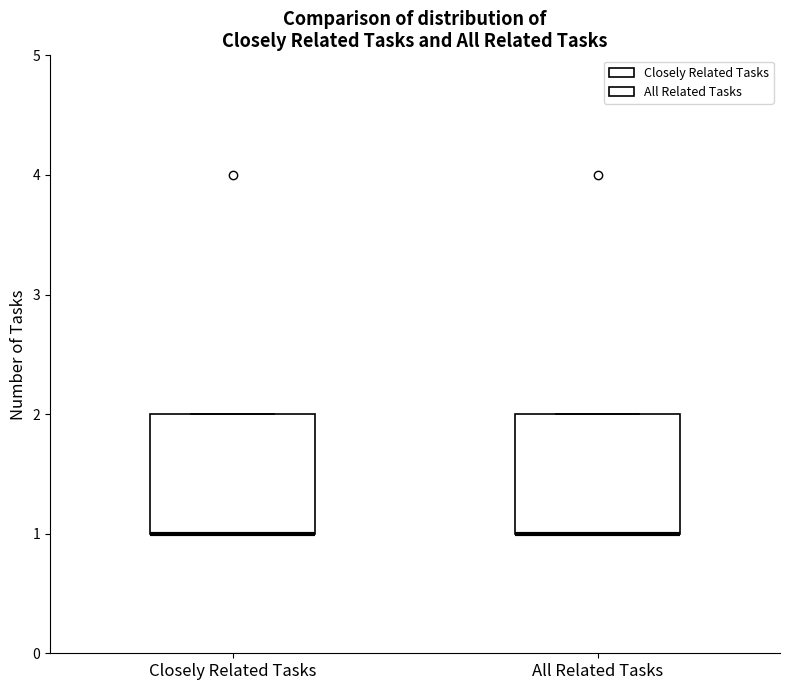

Reading left to right, transcribe this box plot: for each box, give where its median line is, the range the box spans, and where its two whiskers end, as read against the y-axis. The values are not printed on the chart, so give them approximately, as read against the axis.

Closely Related Tasks: median 1 (drawn on the box's lower edge), box 1 to 2, whiskers 1 to 2
All Related Tasks: median 1 (drawn on the box's lower edge), box 1 to 2, whiskers 1 to 2